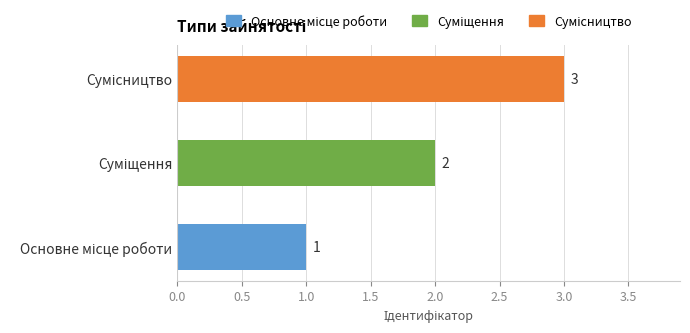

Count the values in the range 1 to 3.

3